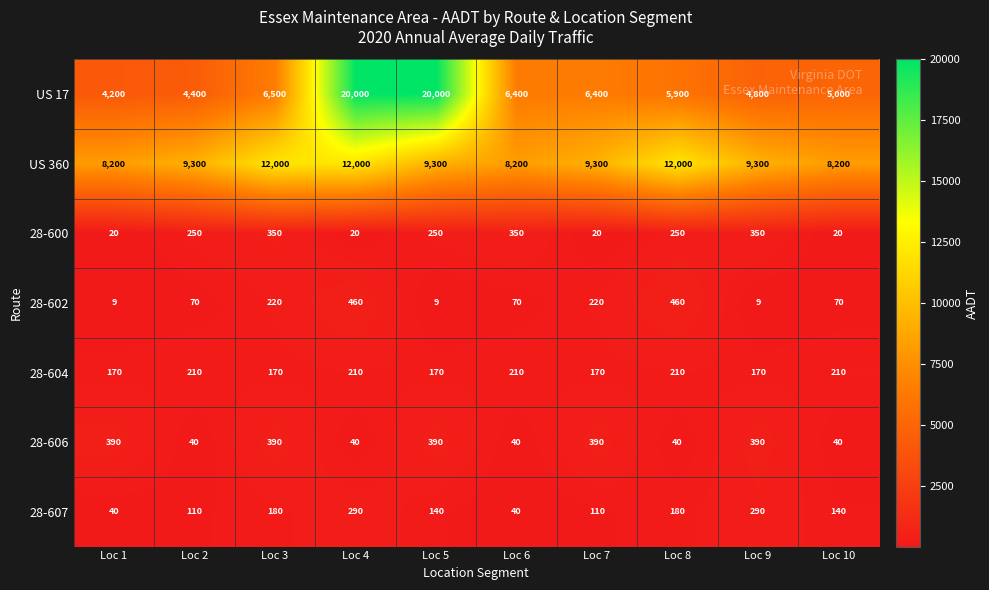

What is the lowest value of the 28-604 series?

170